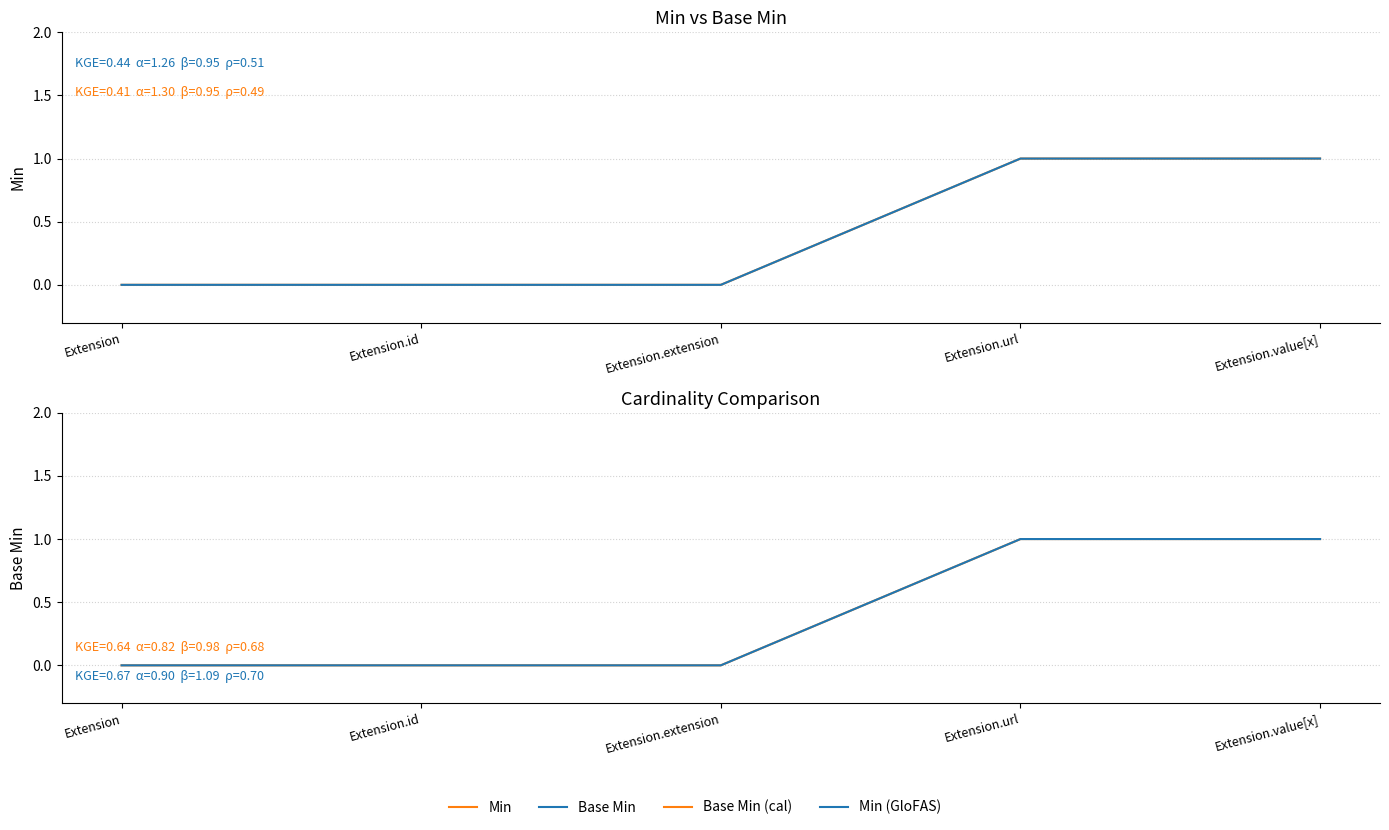

True or false: Base Min (cal) and Min (GloFAS) intersect in this chart.

False